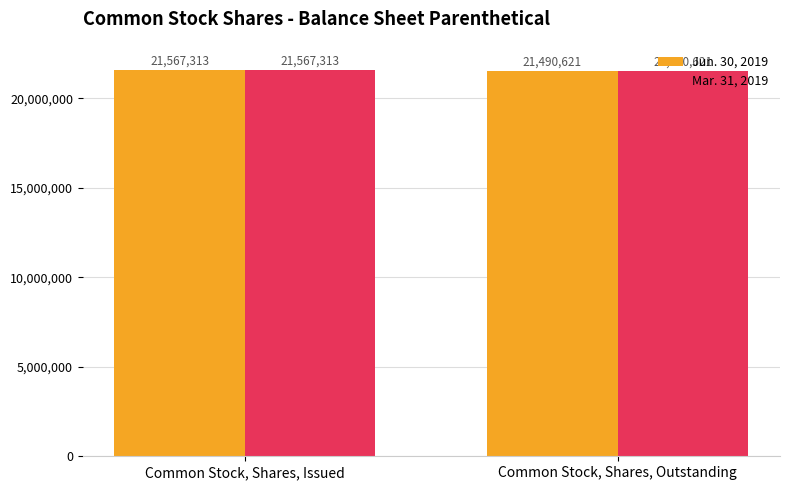

What is the approximate value of Jun. 30, 2019 at Common Stock, Shares, Outstanding?

21490621